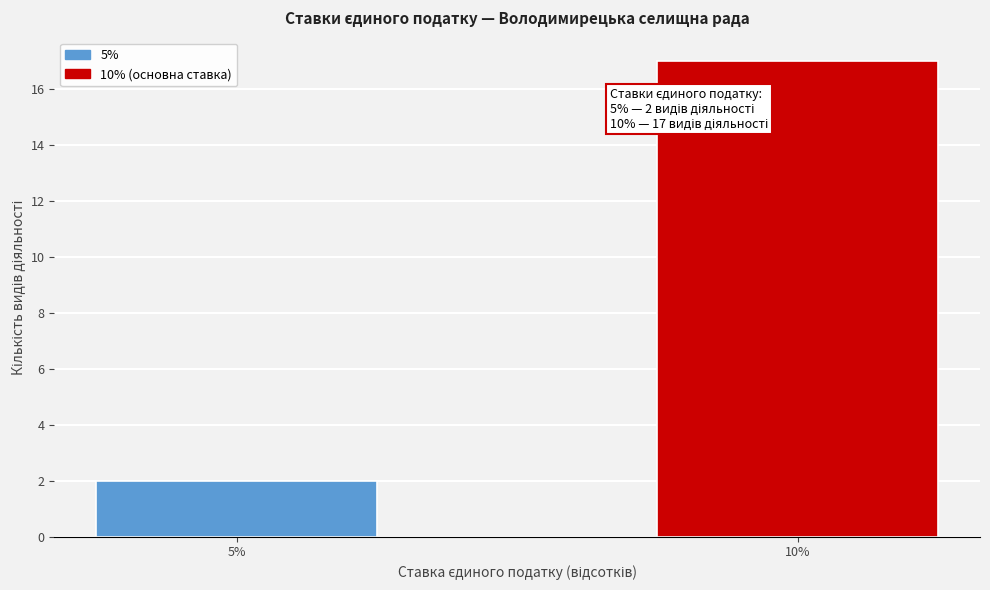

Reading left to right, extract all data points from this chart.

5%=2	10%=17